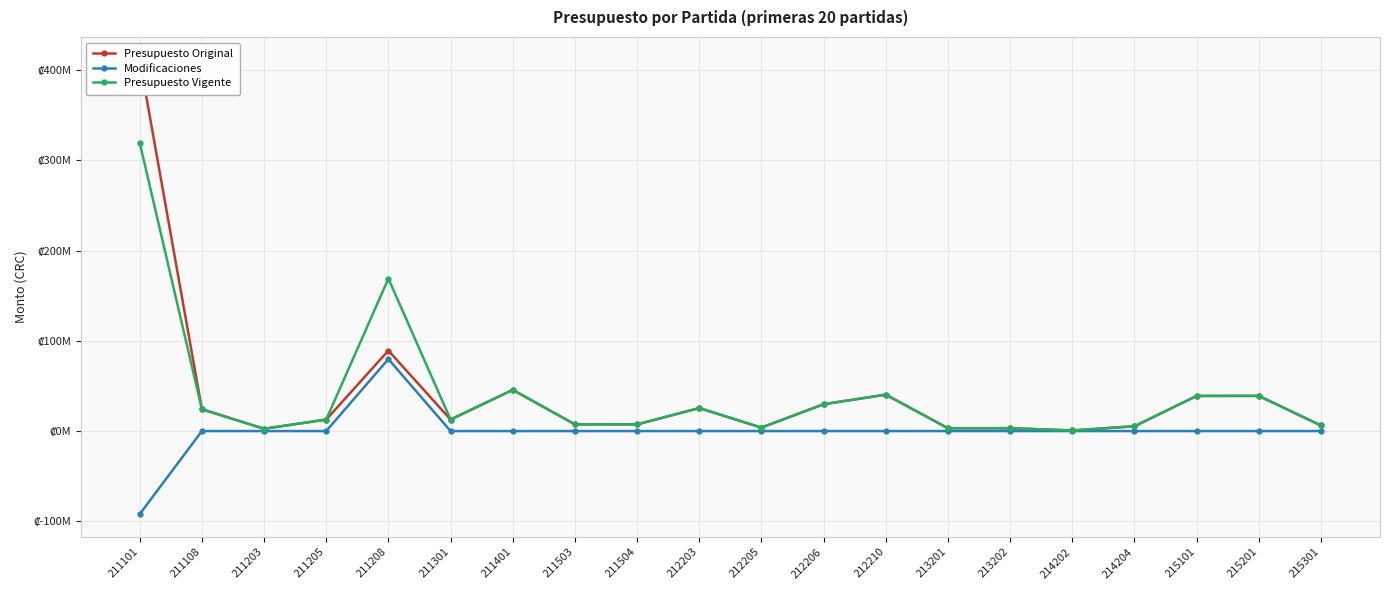

How many interior local peaks does the Presupuesto Original series have?

5